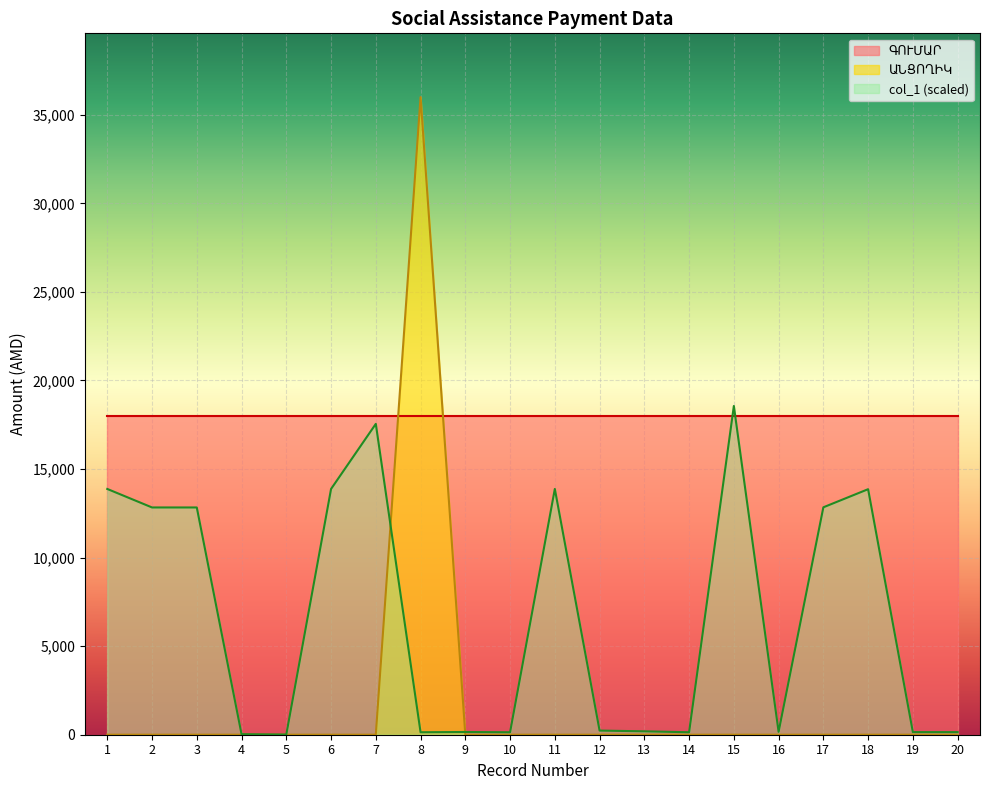

Reading left to right, transcribe all the data shown in this chart.

ԱՆՑՈՂԻԿ: 1=0.0	2=0.0	3=0.0	4=0.0	5=0.0	6=0.0	7=0.0	8=36000.0	9=0.0	10=0.0	11=0.0	12=0.0	13=0.0	14=0.0	15=0.0	16=0.0	17=0.0	18=0.0	19=0.0	20=0.0
col_1: 1=13875.7	2=12831.3	3=12830.5	4=29.7	5=9.4	6=13875.1	7=17550.5	8=139.5	9=153.9	10=139.3	11=13877.5	12=233.9	13=192.3	14=139.3	15=18560.7	16=164.0	17=12839.6	18=13861.9	19=147.8	20=146.6